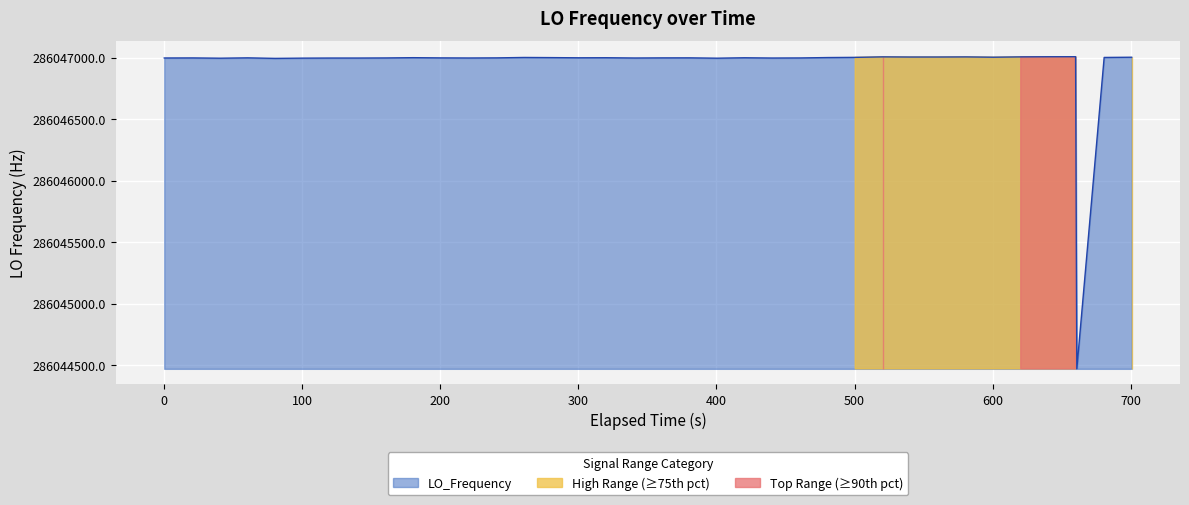

What is the highest value of the LO_Frequency series?

286047007.3